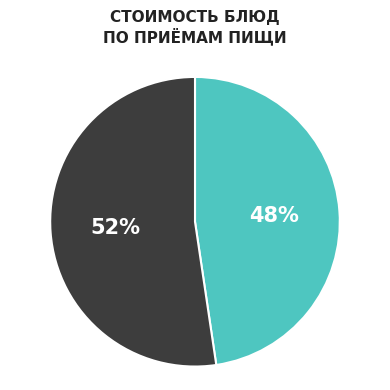

Is there a majority slice in this chart?

Yes